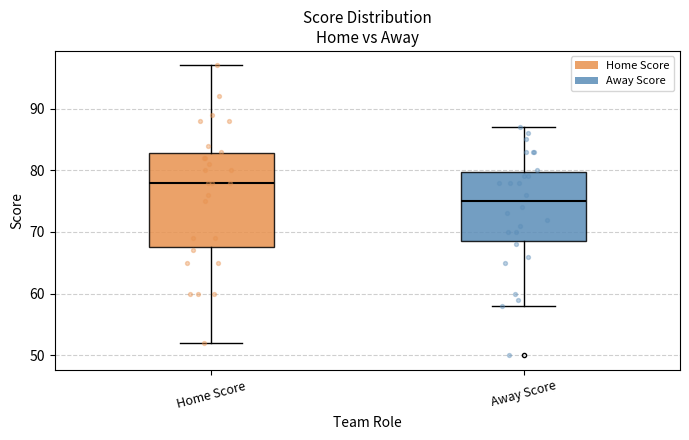

Which box has the highest median line?

Home Score